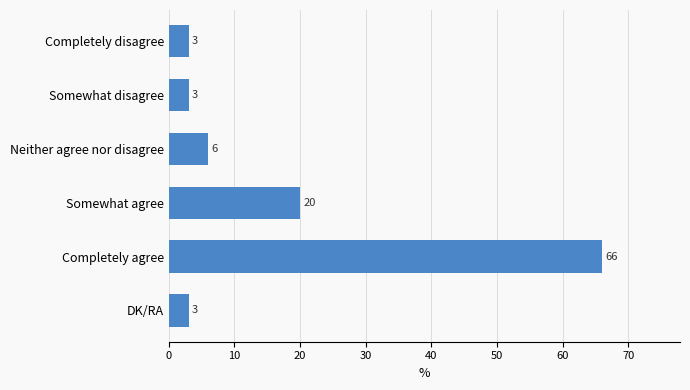

Reading top to bottom, what are all the values shown in this chart?

Completely disagree=3	Somewhat disagree=3	Neither agree nor disagree=6	Somewhat agree=20	Completely agree=66	DK/RA=3